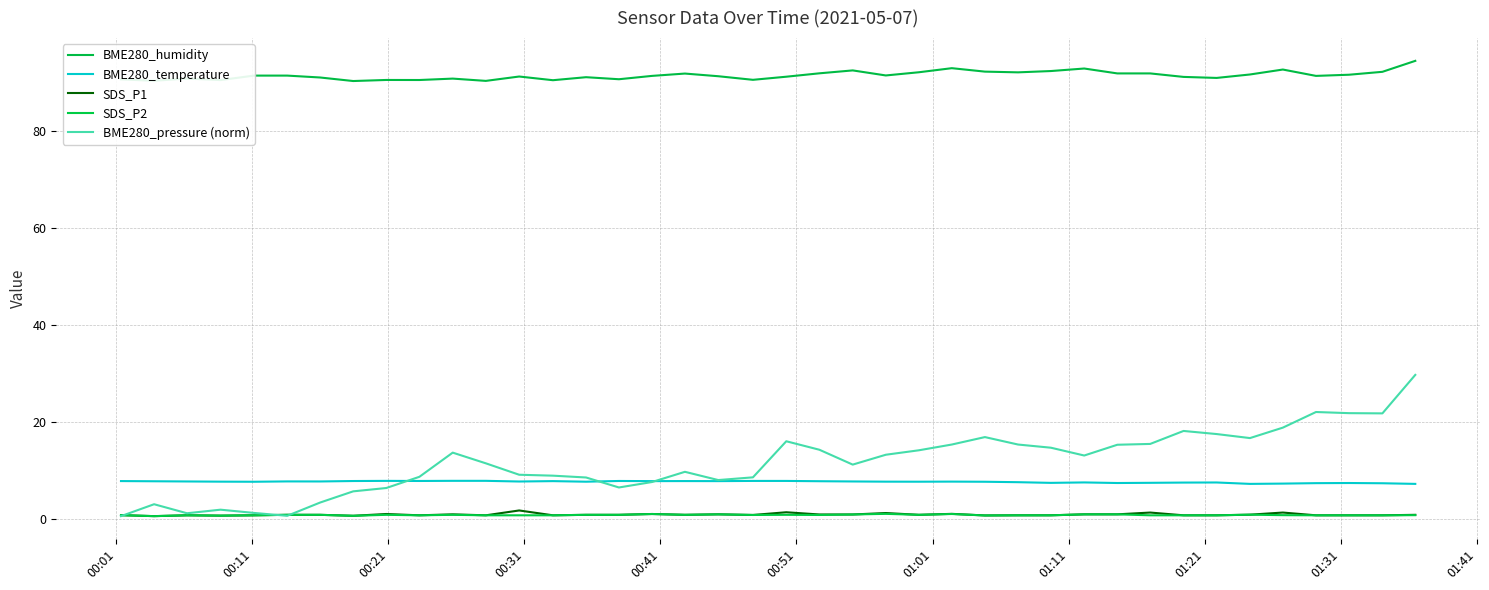

How many BME280_temperature values are between 7 and 8?

40